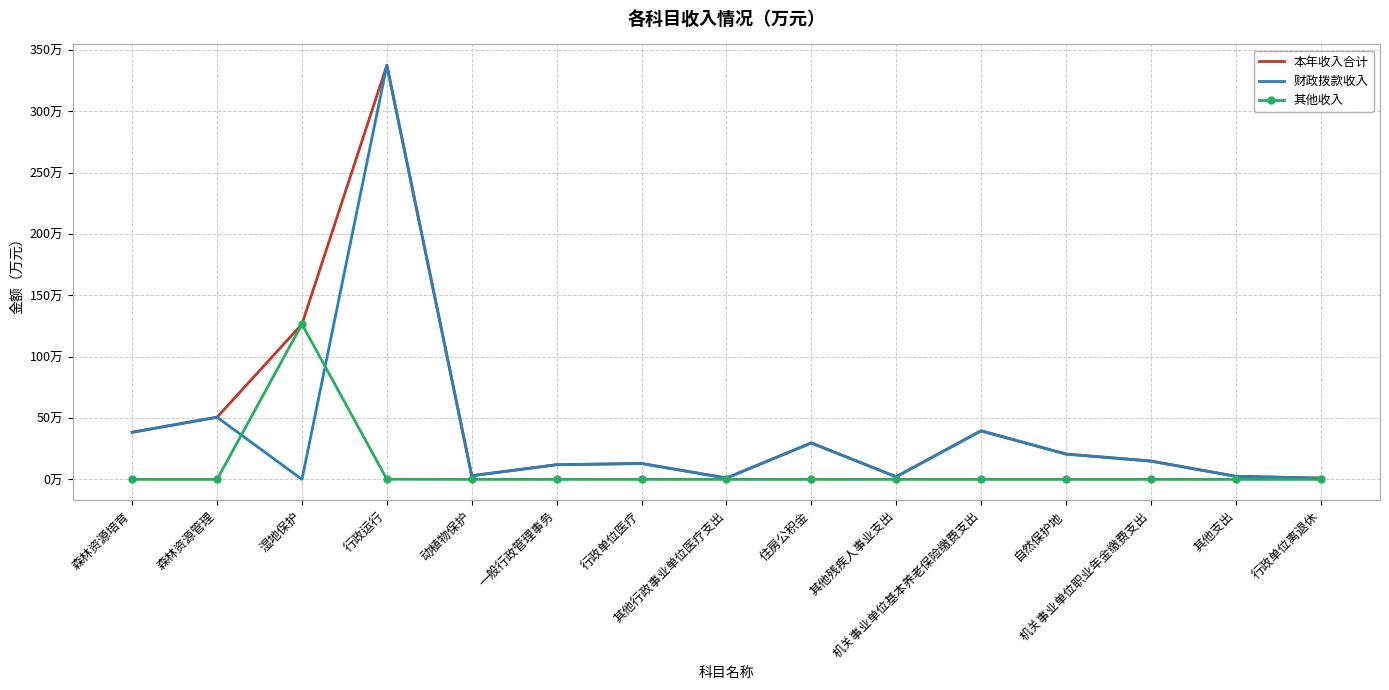

At which category does 本年收入合计 reach its first local peak?

行政运行